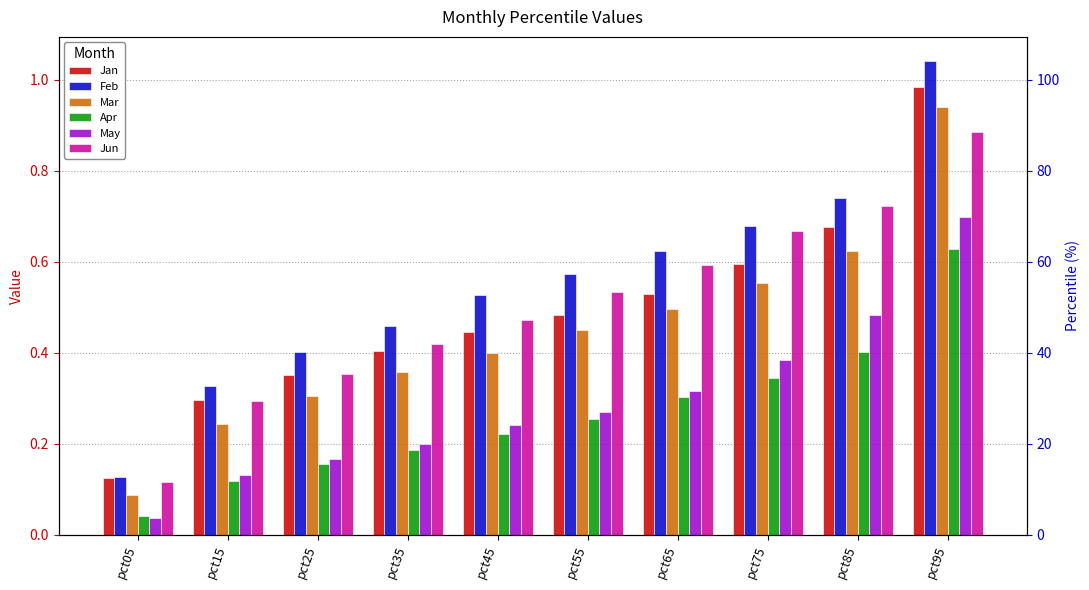

Count the number of categories in the chart.

10